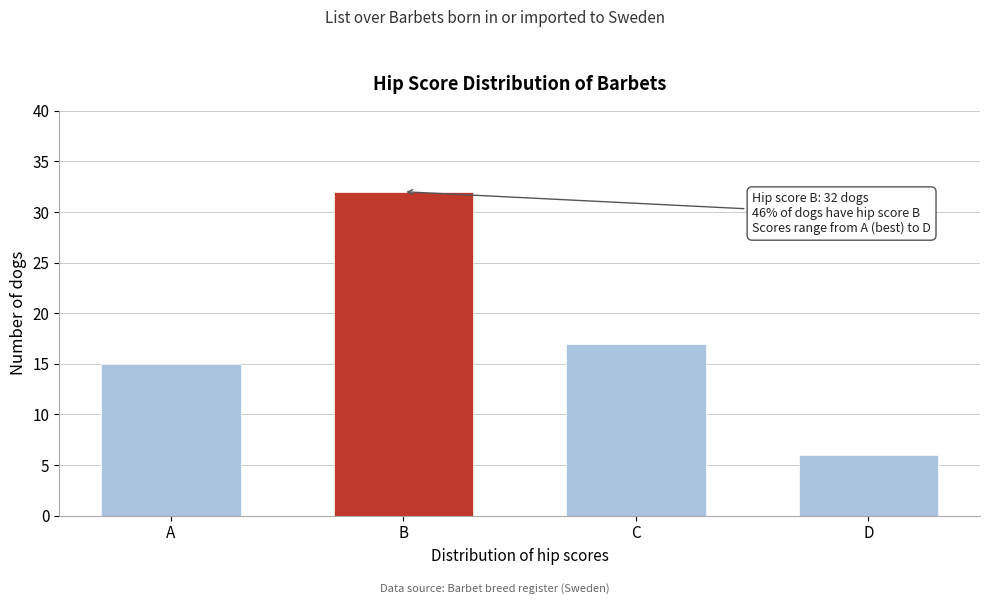

Reading right to left, what are all the values shown in this chart?

6	17	32	15